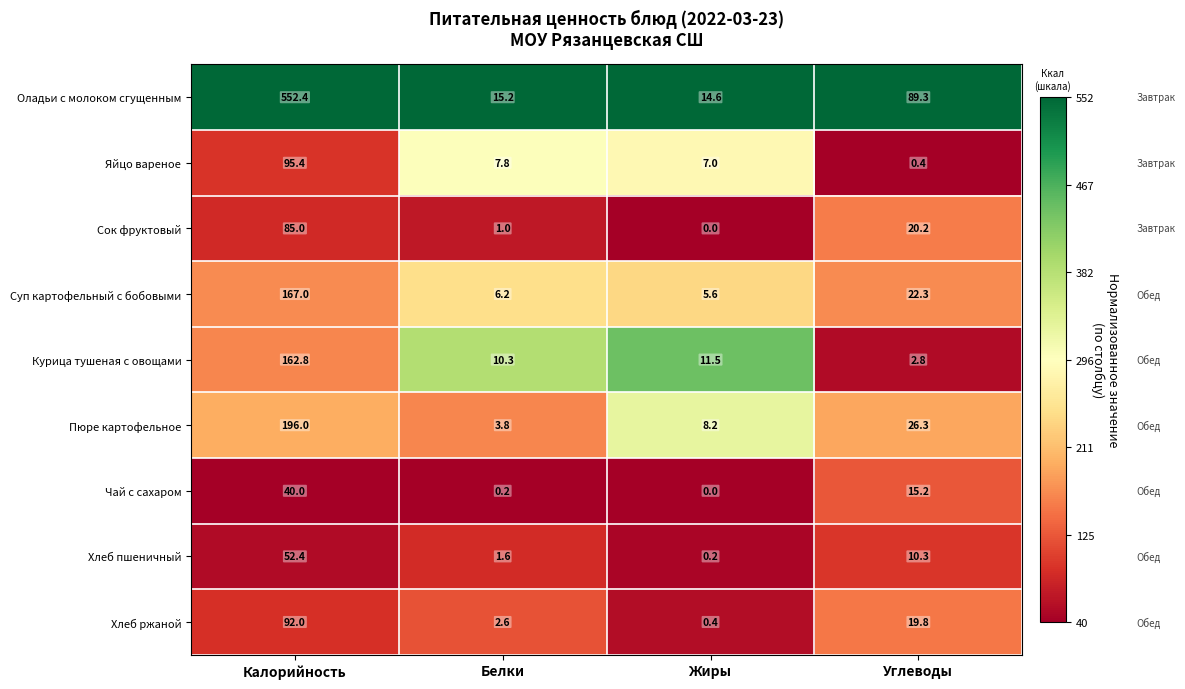

Which series changed the most between Жиры and Углеводы?

Оладьи с молоком сгущенным